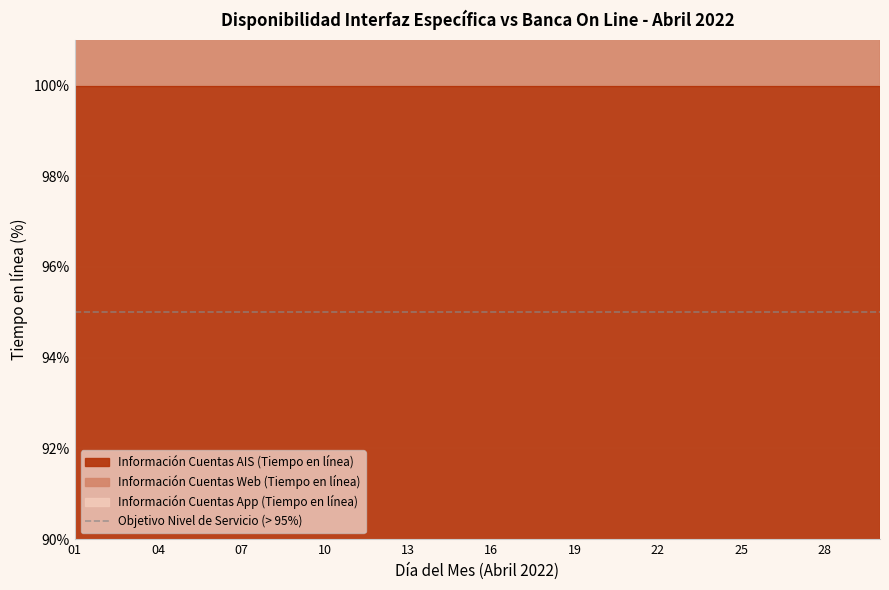

Which series has the largest range (max minus min)?

Información Cuentas App (Tiempo en línea)